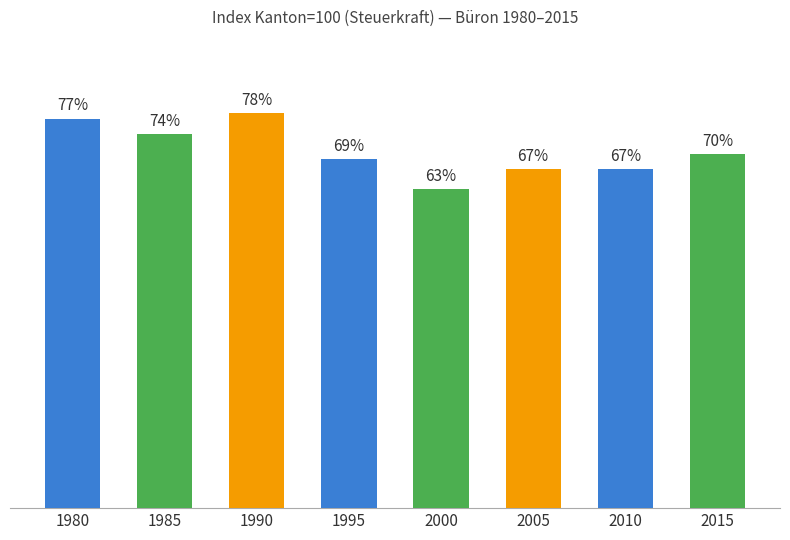

Which has a higher value, 1980 or 1995?

1980